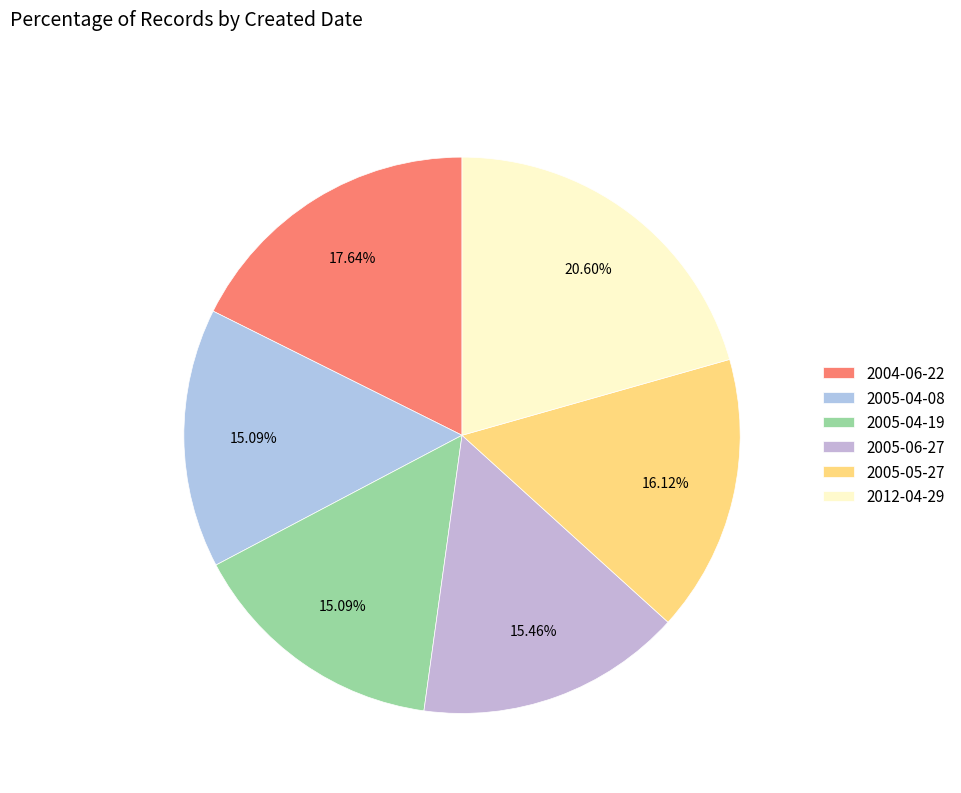

Does 2004-06-22 represent more than half of the total?

No